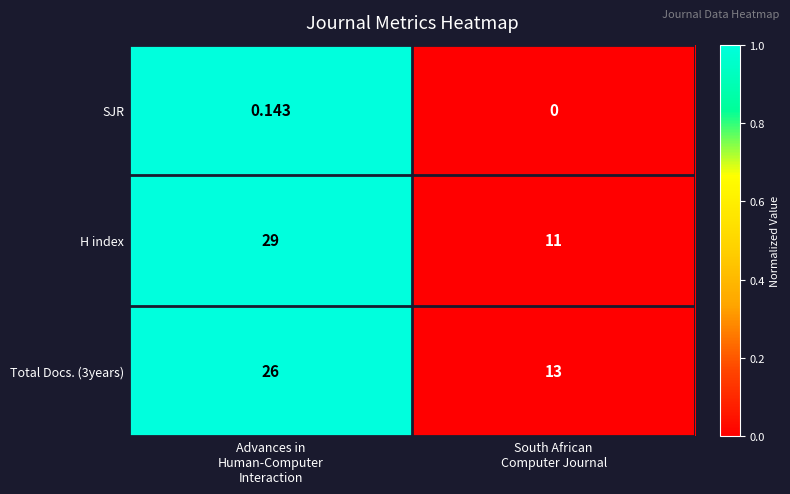

Which series has the largest total across all categories?

H index